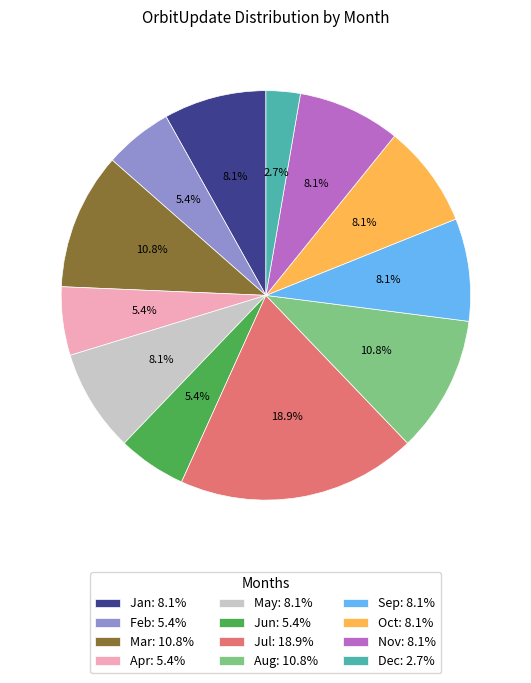

Is there any slice that represents more than half of the pie?

No